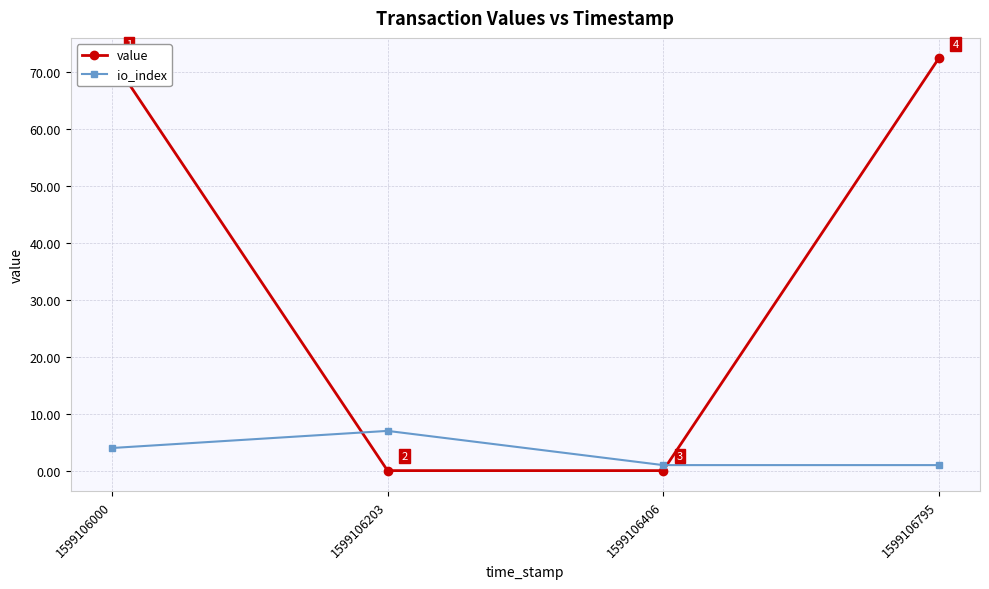

What are all the series names shown in the legend?

value, io_index